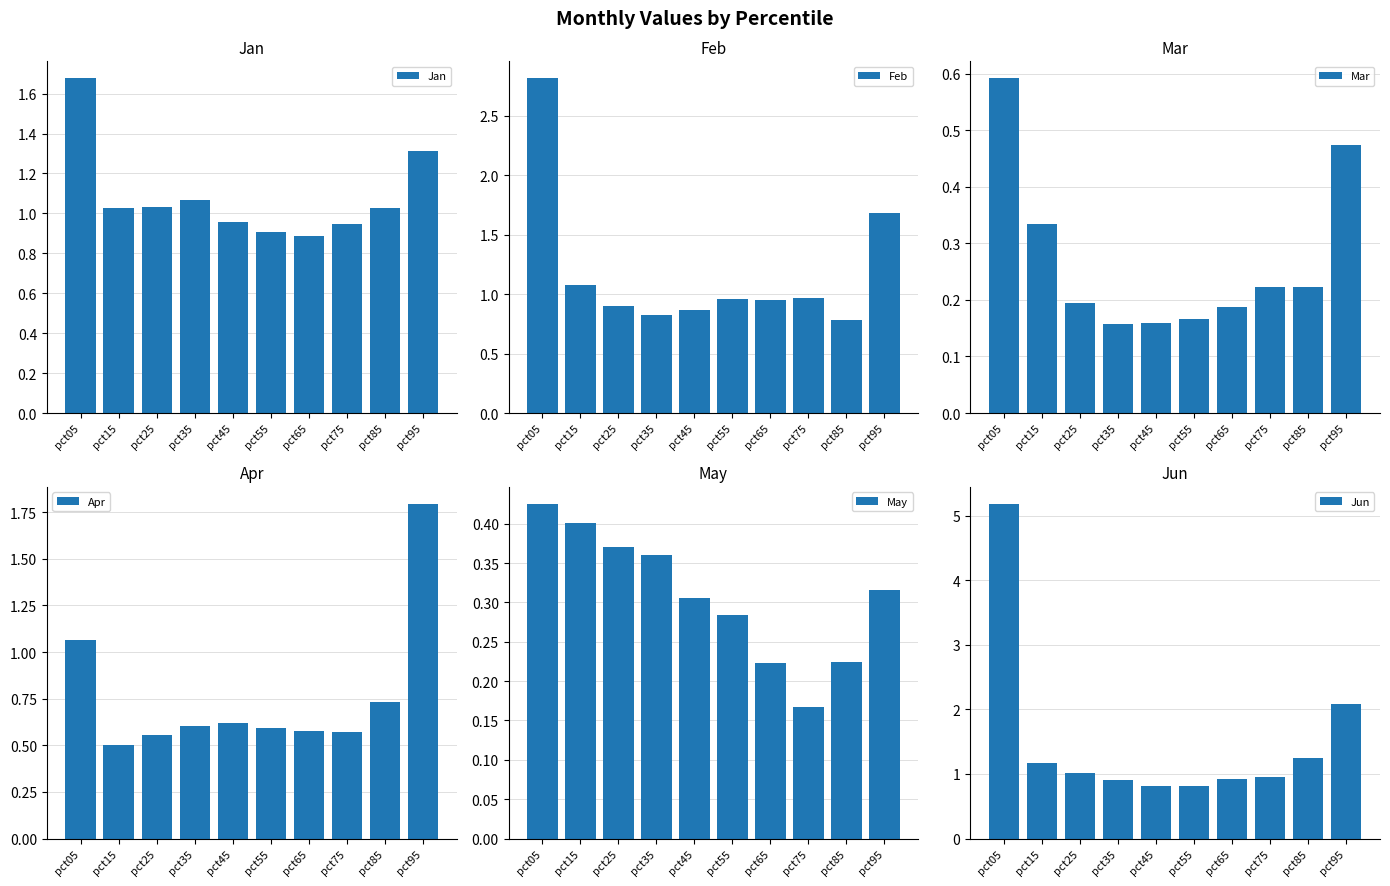

At which category is the sum across all series the highest?

pct05